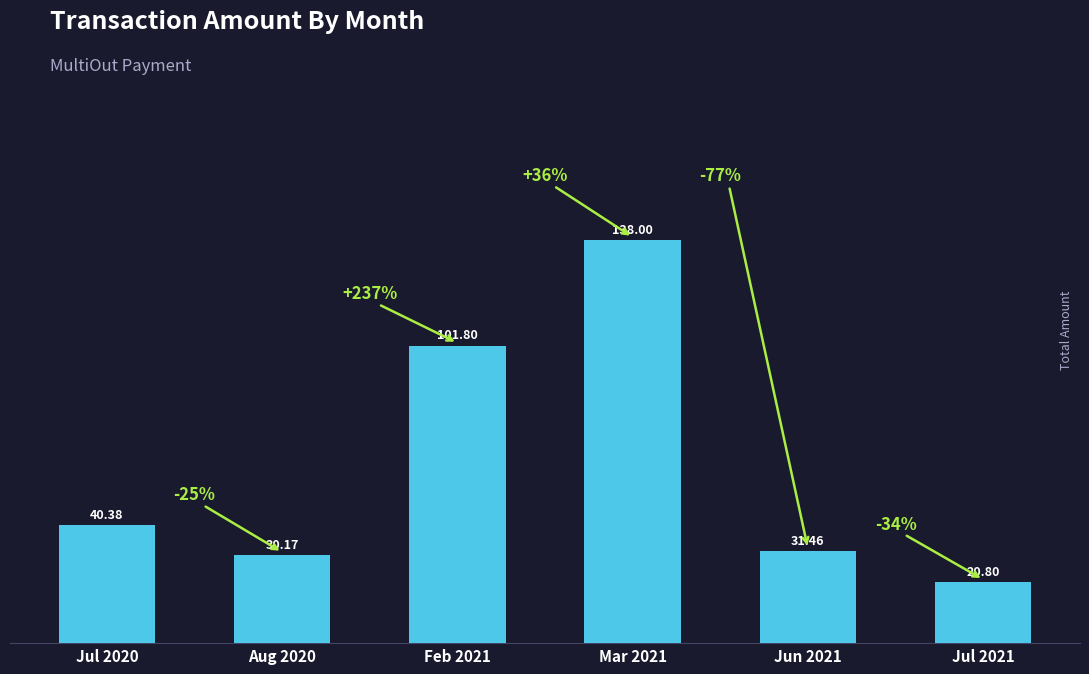

Which label corresponds to the smallest value in the chart?

Jul 2021